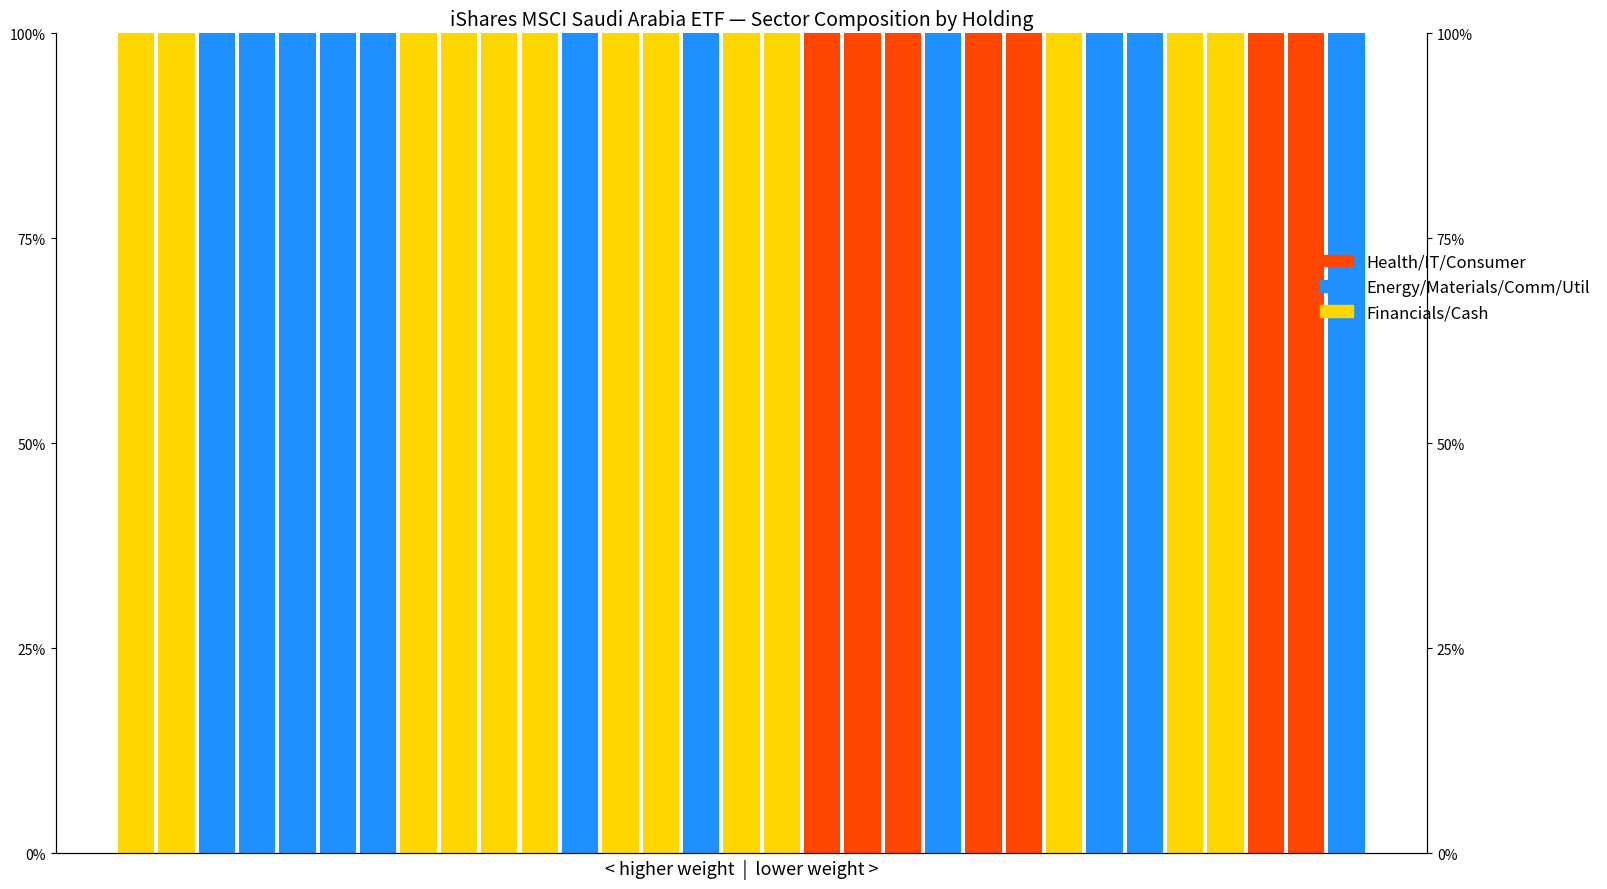

What is the difference between the second highest and second lowest values in the Health/IT/Cons series?

100